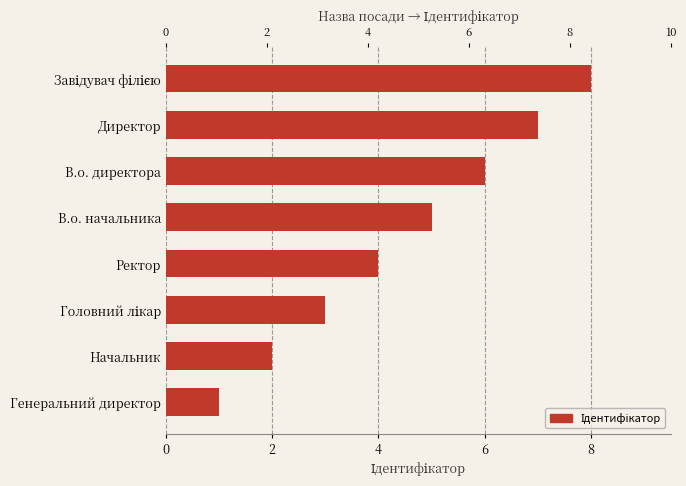

True or false: the data shows 1 at Генеральний директор.

True